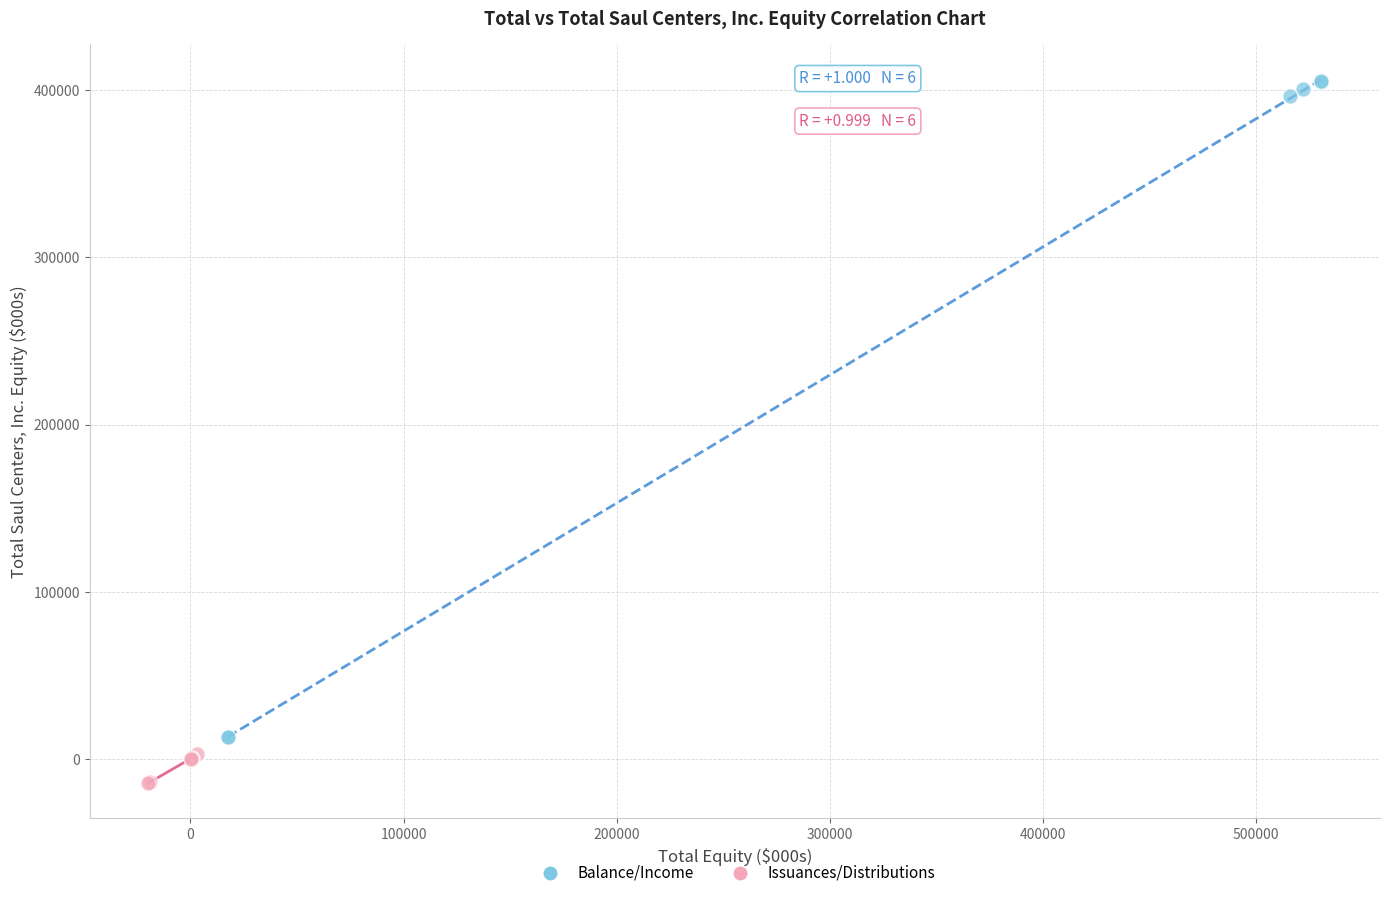

Which series has the widest spread of Y values?

Balance/Income